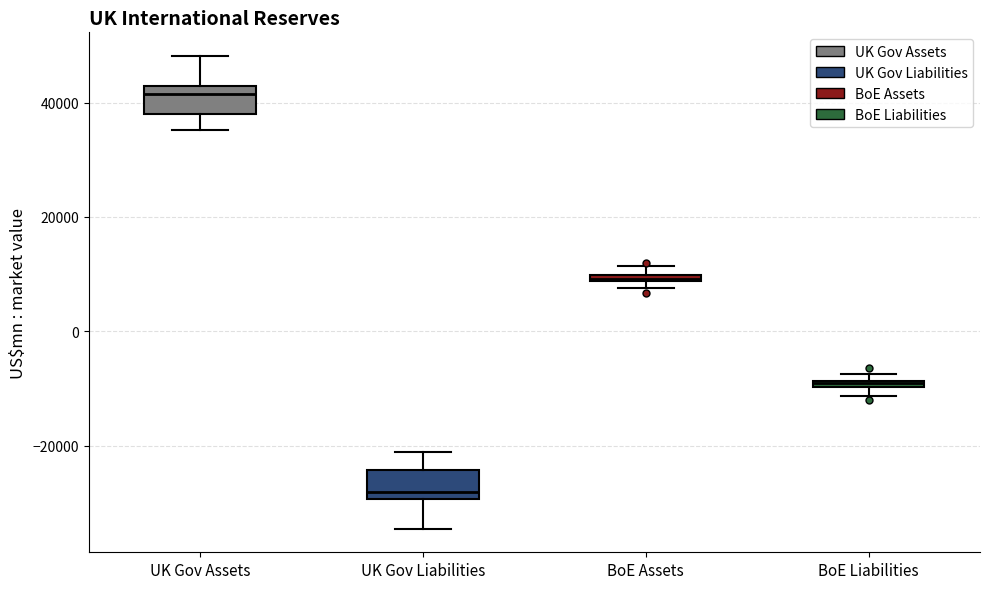

Where is the upper edge of the box for BoE Liabilities on the y-axis? The values are not printed on the chart, so give them approximately, as read against the axis.

-8000